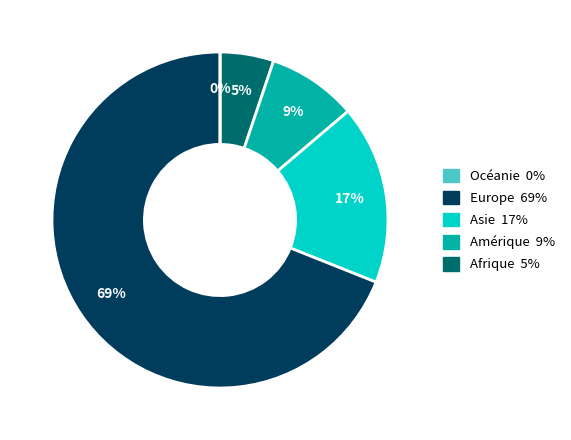

What percentage is the Europe slice, to the nearest percent?

69%